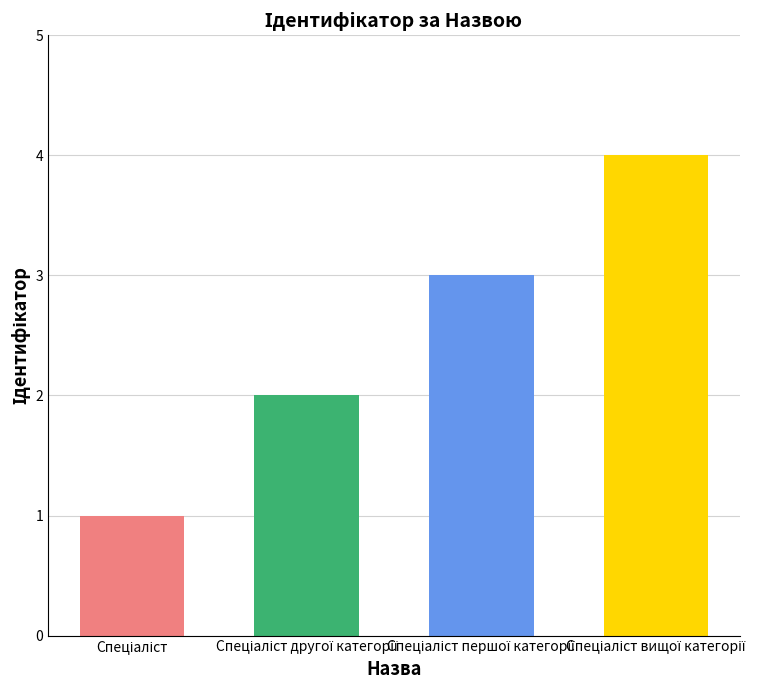

What is the sum of the values at Спеціаліст першої категорії and Спеціаліст другої категорії?

5